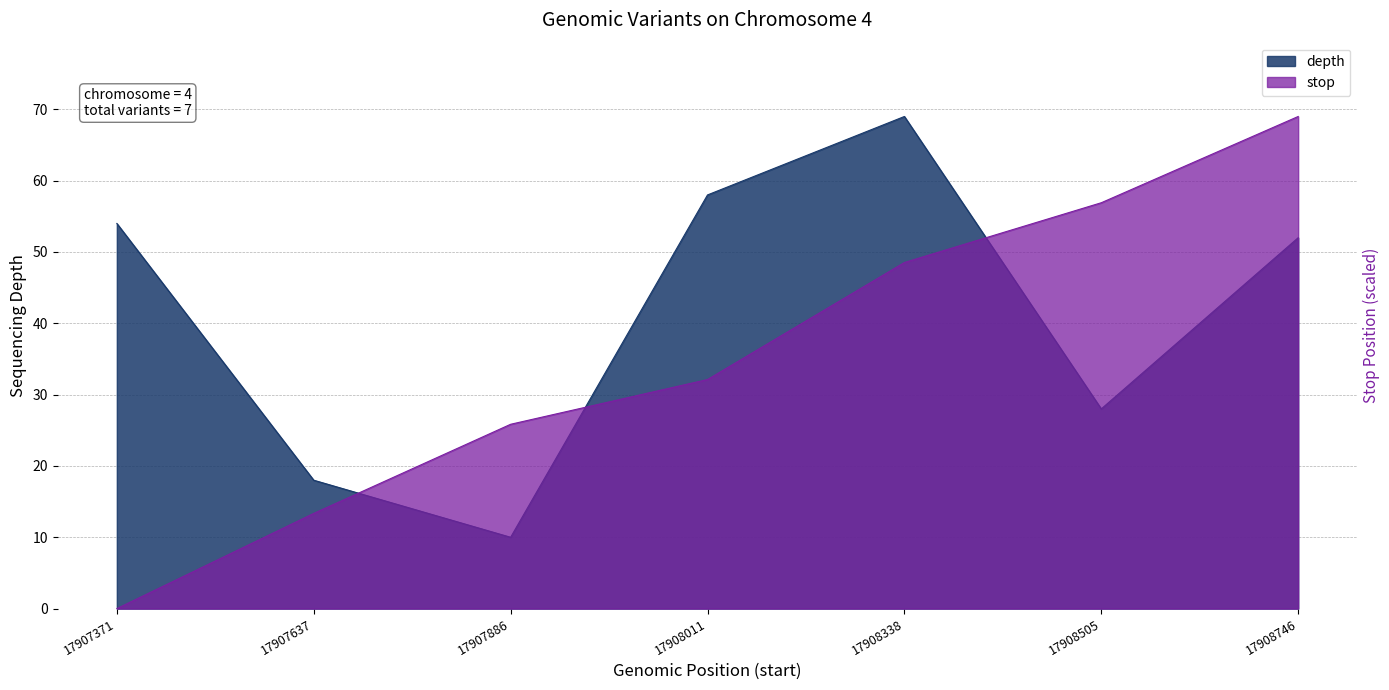

What is the difference between the second highest and second lowest values in the stop series?

43.6